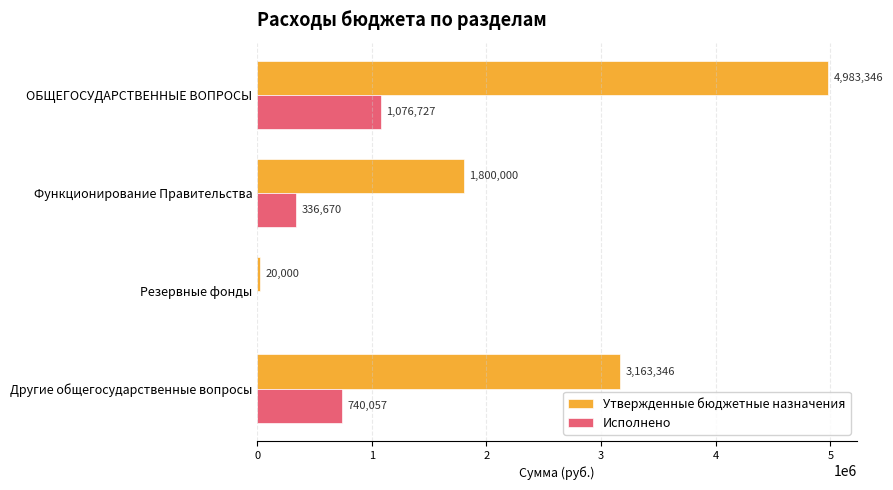

Is the value of Утвержденные бюджетные назначения at Функционирование Правительства greater than the value of Исполнено at Резервные фонды?

Yes